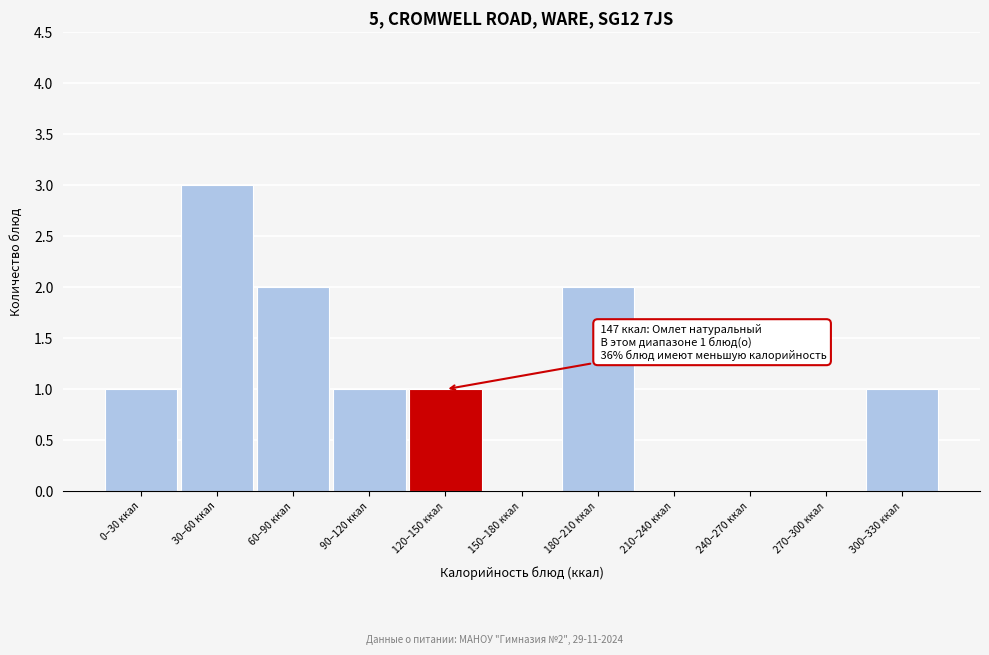

Reading right to left, list all the values displayed in this chart.

300–330 ккал=1	270–300 ккал=0	240–270 ккал=0	210–240 ккал=0	180–210 ккал=2	150–180 ккал=0	120–150 ккал=1	90–120 ккал=1	60–90 ккал=2	30–60 ккал=3	0–30 ккал=1